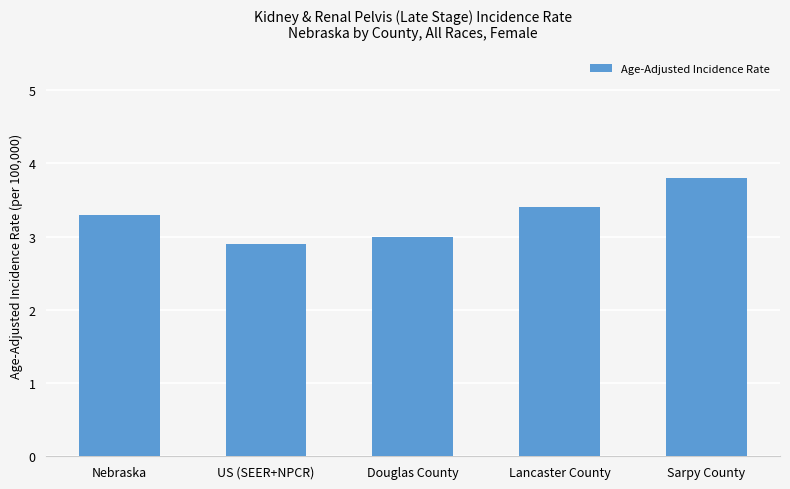

What is the average value?

3.3